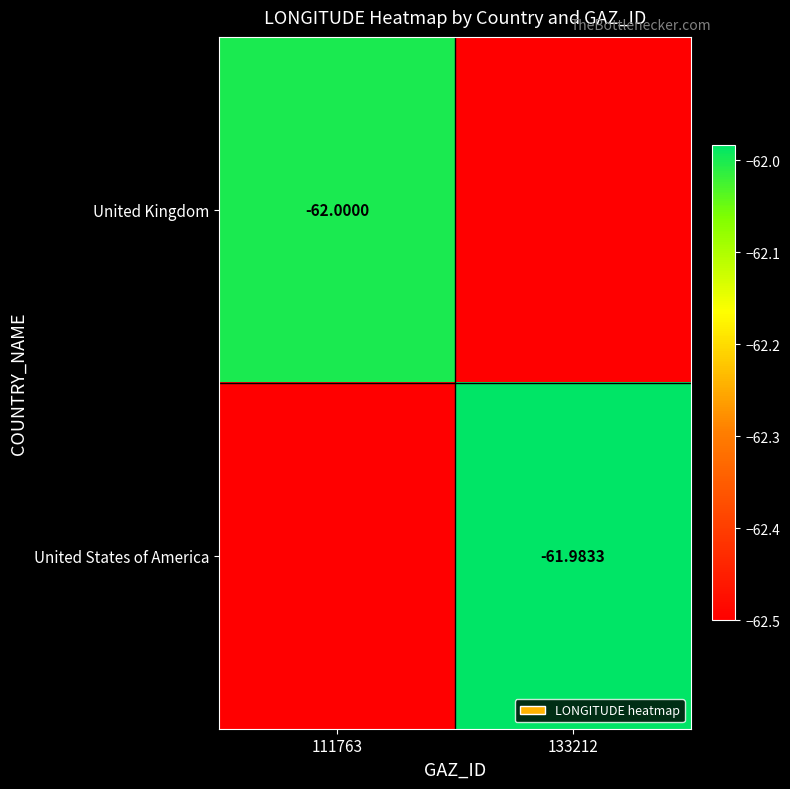

Which series has the largest total across all categories?

United States of America